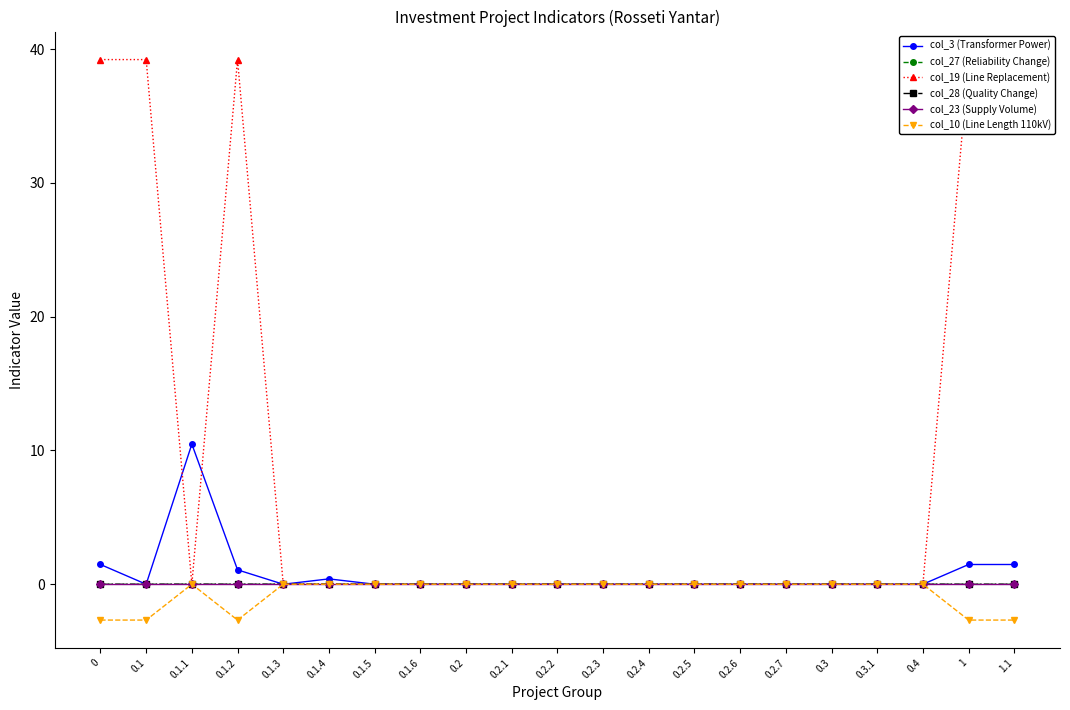

True or false: col_10 (Line Length 110kV) has a value of 0.0 at 0.2.7.

True